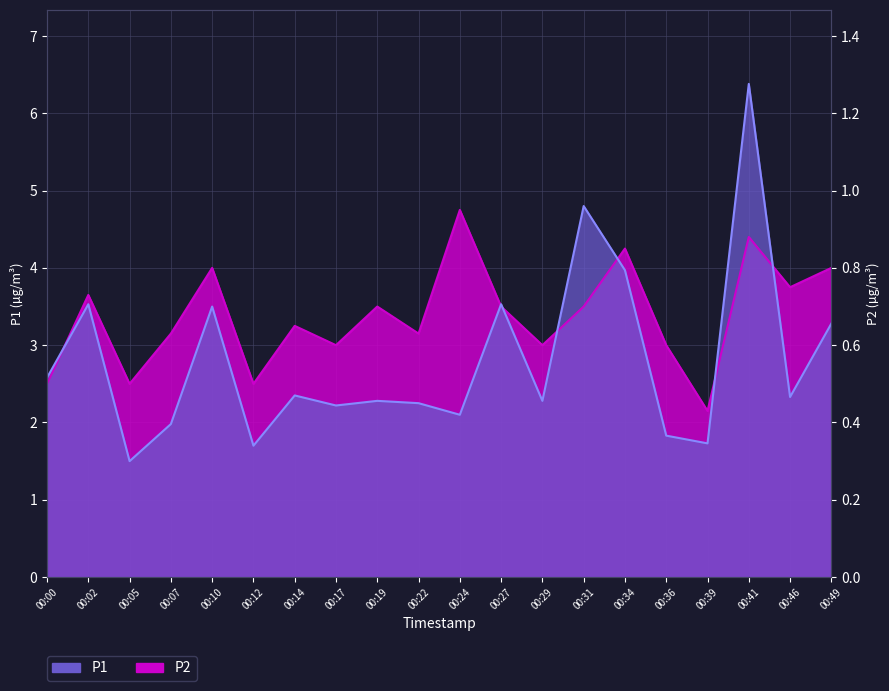

Between 00:19 and 00:22, which is larger?

00:19